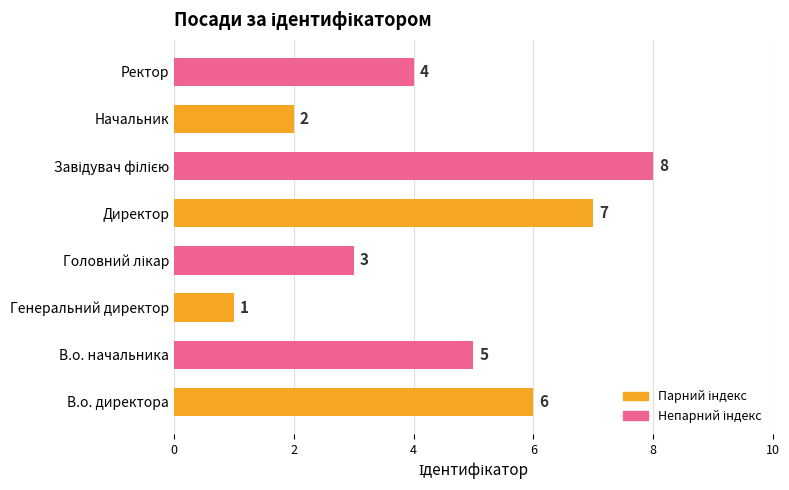

The value at В.о. директора is 6. True or false?

True